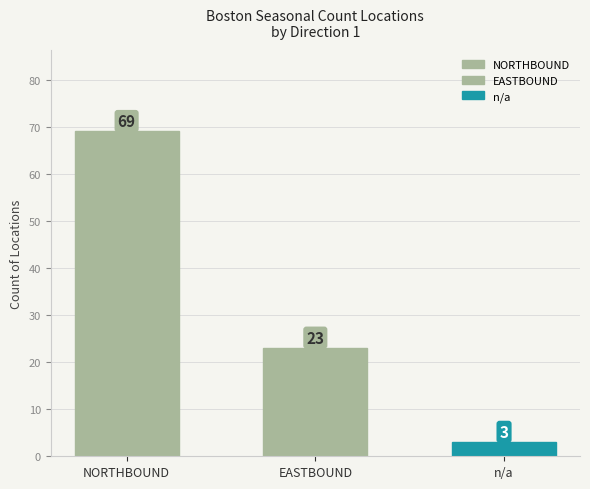

Which has a higher value, NORTHBOUND or EASTBOUND?

NORTHBOUND